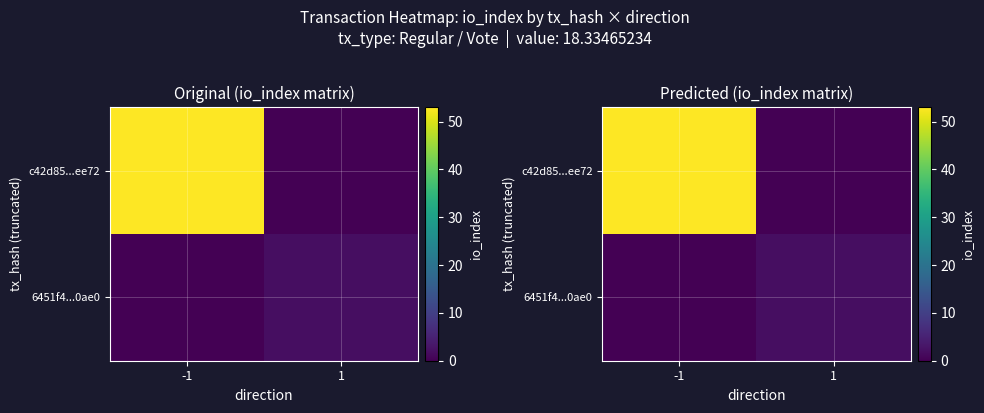

The value of 6451f4...0ae0 at -1 is 1. True or false?

False